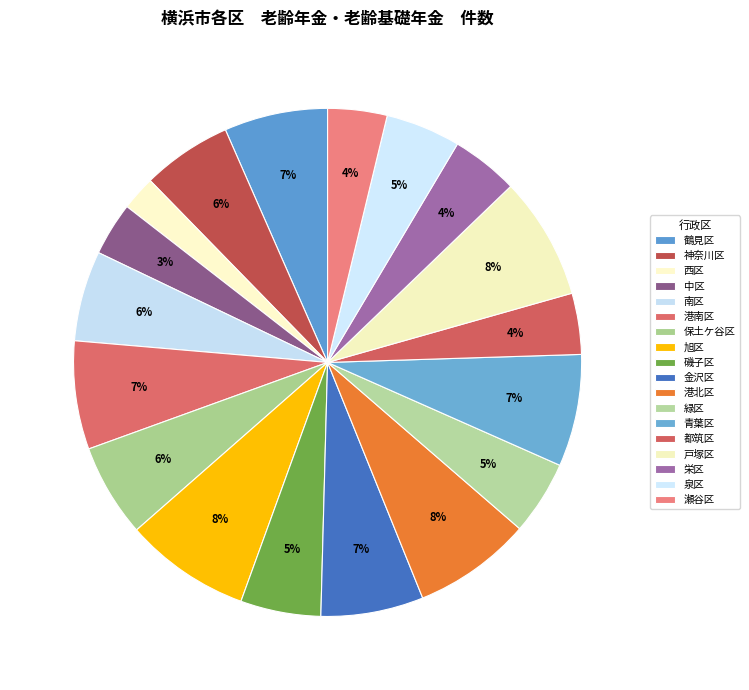

Which category has the smallest portion of the pie?

西区